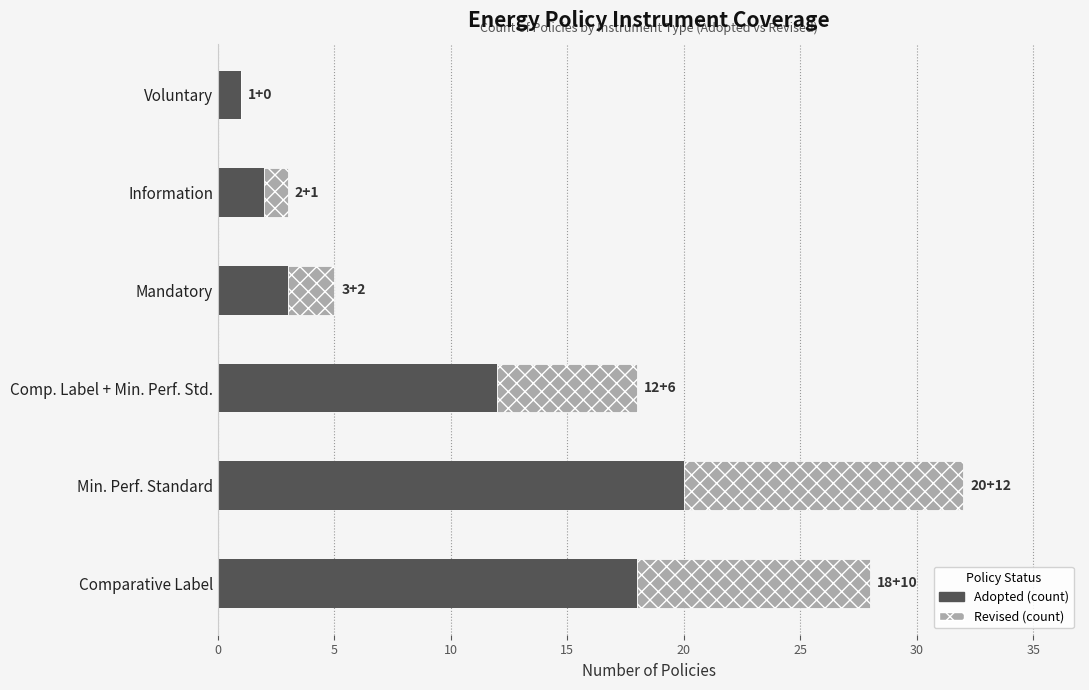

True or false: Adopted (count) has a value of 1 at Voluntary.

True